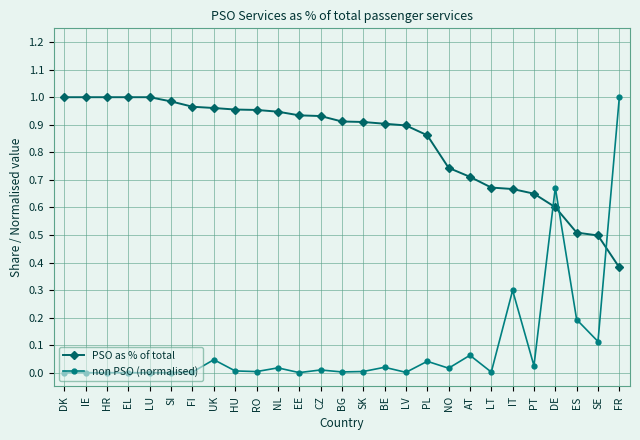

How many categories are shown in the chart?

27